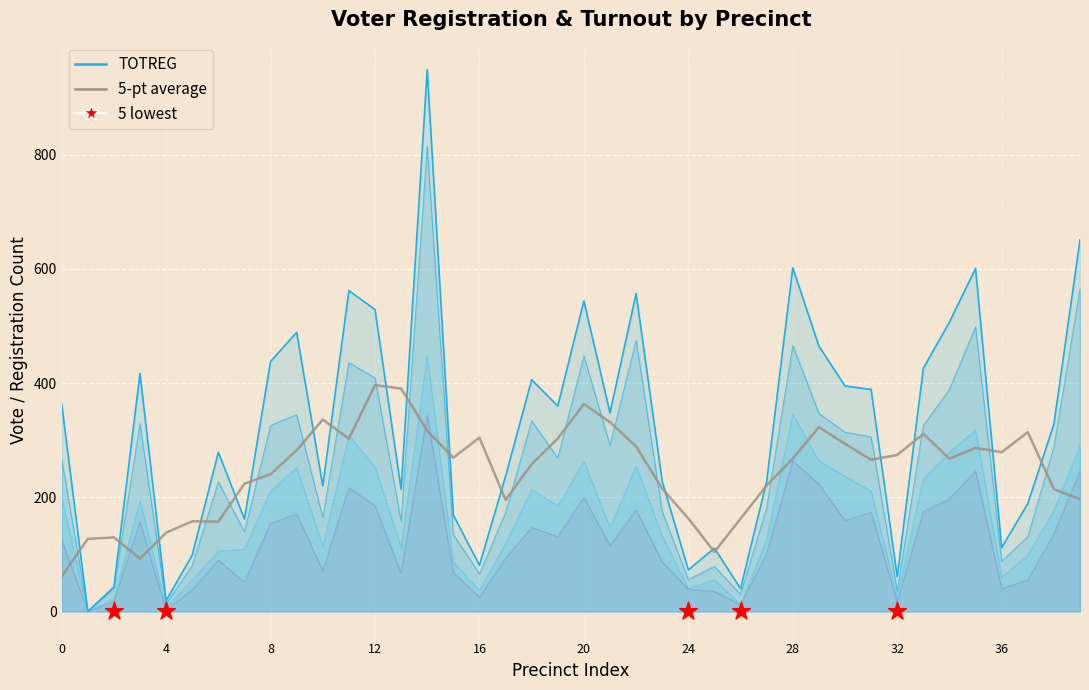

Is the value of 5-pt avg (TOTVOTE) at 17 greater than the value of PR_35_Y at 34?

No